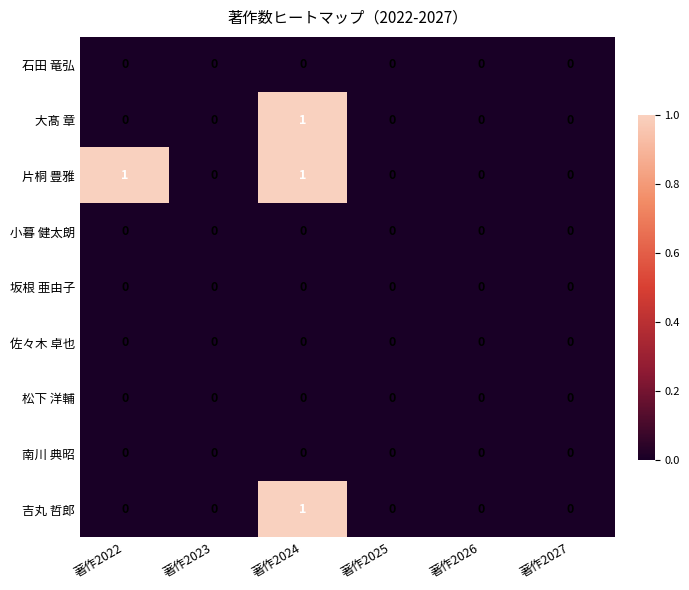

At which label does 大髙 章 reach its peak?

著作2024